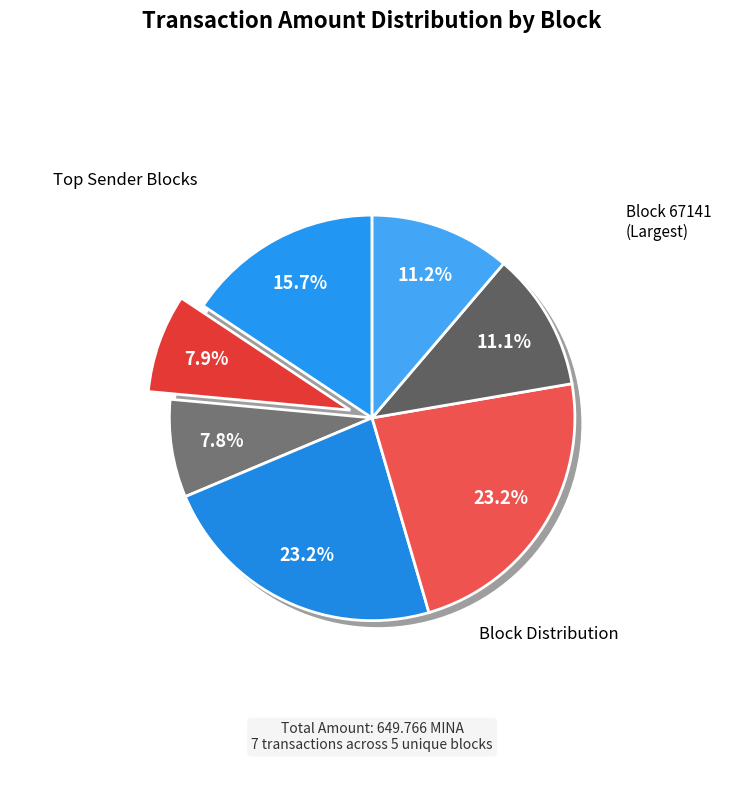

The 50747 slice represents 1% of the pie. True or false?

False